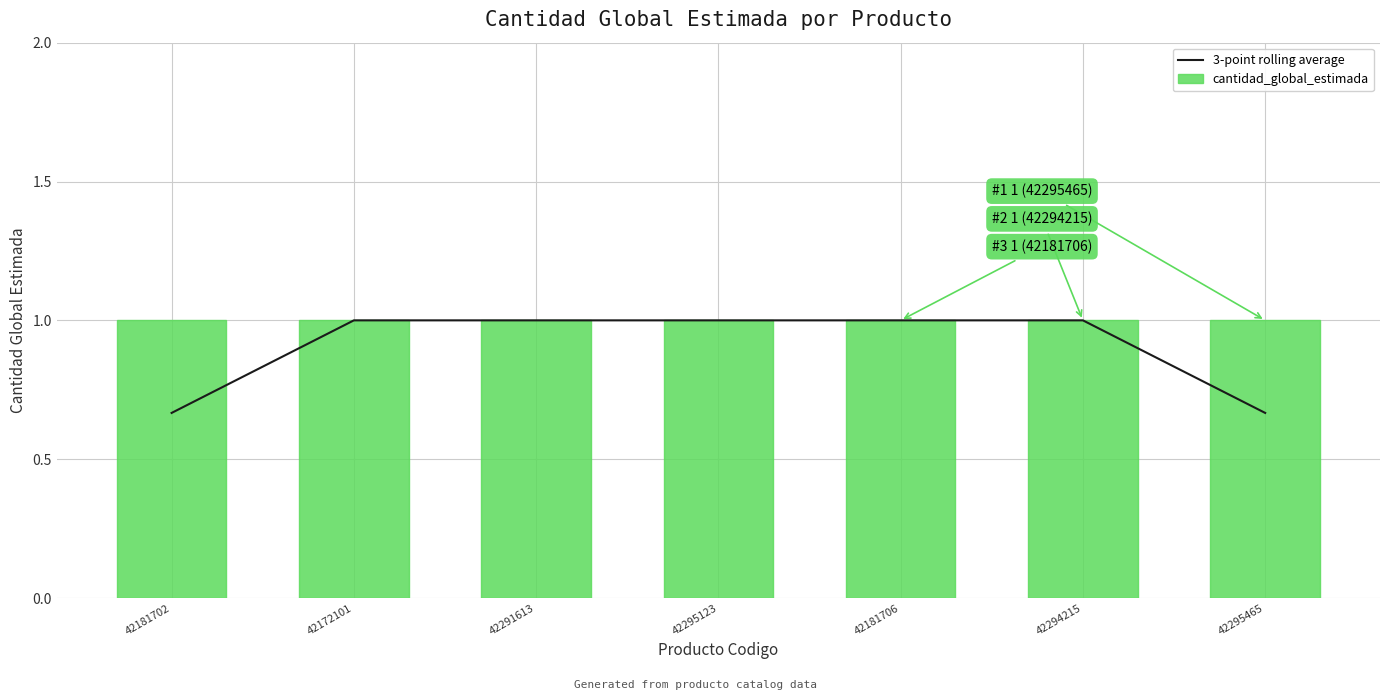

Reading left to right, transcribe all the data shown in this chart.

3-point rolling average: 0.7	1.0	1.0	1.0	1.0	1.0	0.7
cantidad_global_estimada: 1.0	1.0	1.0	1.0	1.0	1.0	1.0